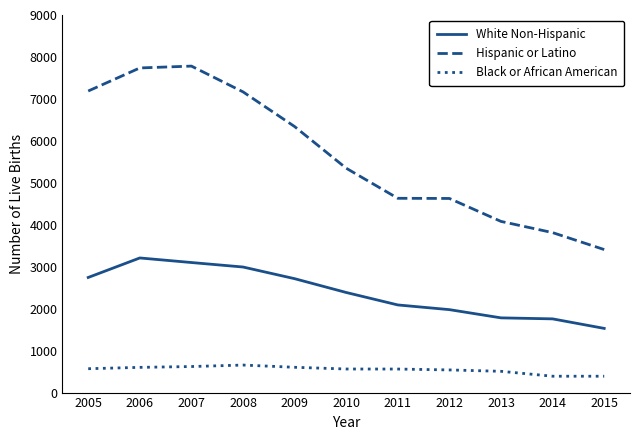

Does the chart have visible grid lines?

No